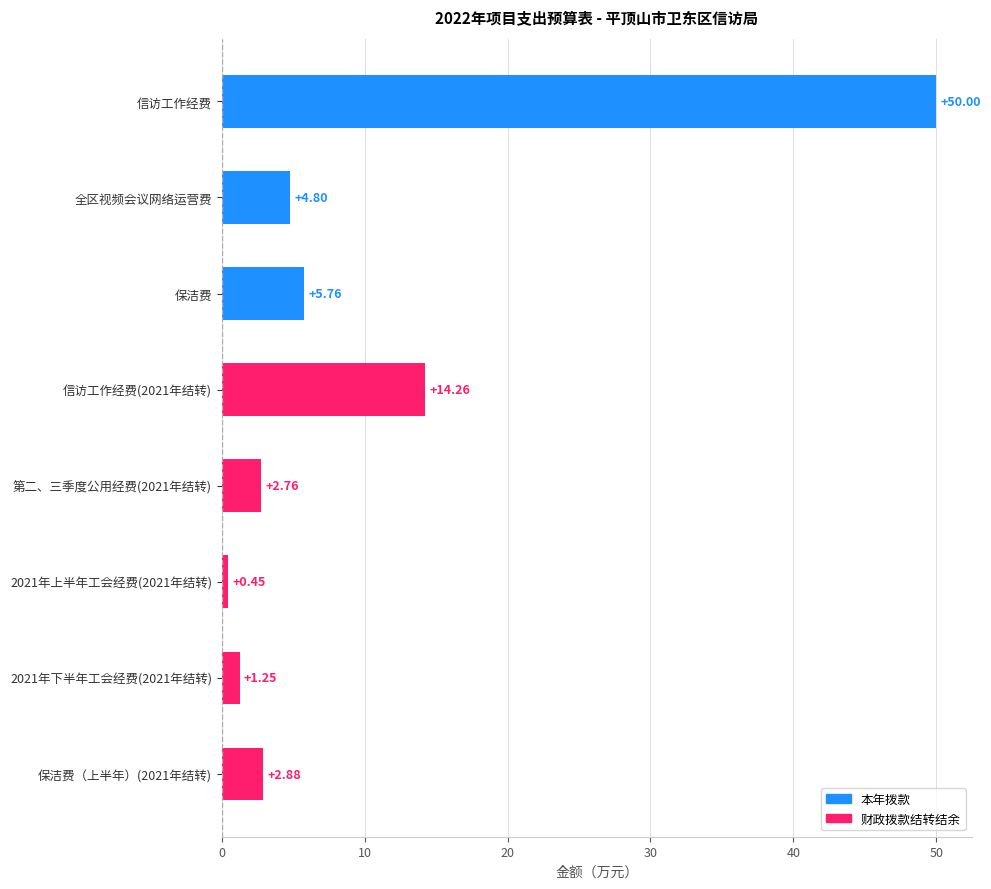

List the labels in order of value, smallest first.

2021年上半年工会经费(2021年结转), 2021年下半年工会经费(2021年结转), 第二、三季度公用经费(2021年结转), 保洁费（上半年）(2021年结转), 全区视频会议网络运营费, 保洁费, 信访工作经费(2021年结转), 信访工作经费